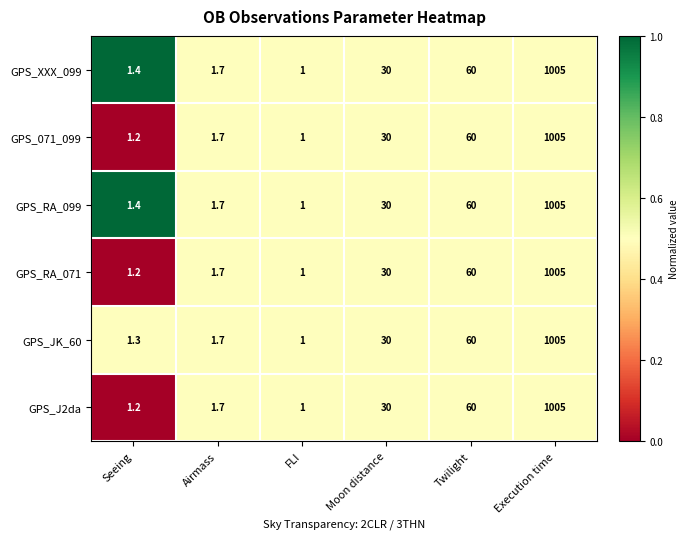

At which label is GPS_J2da closest to 503?

Twilight